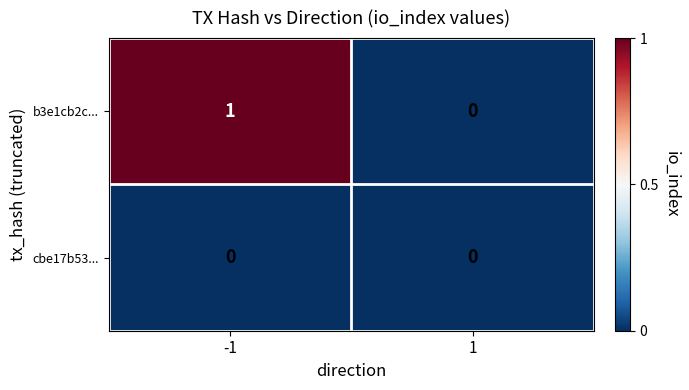

Which series changed the most between -1 and 1?

b3e1cb2c...